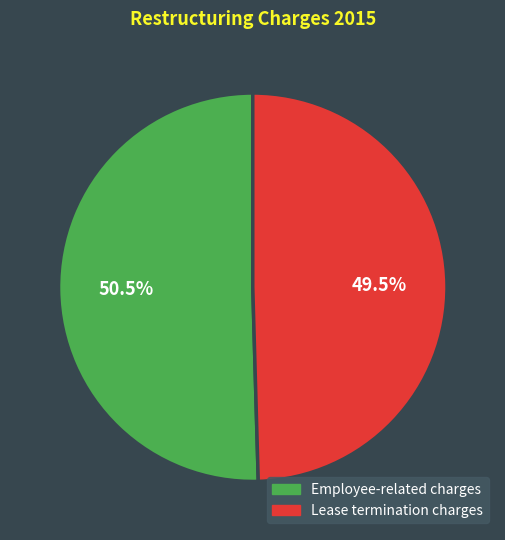

Which slice is the largest?

Employee-related charges